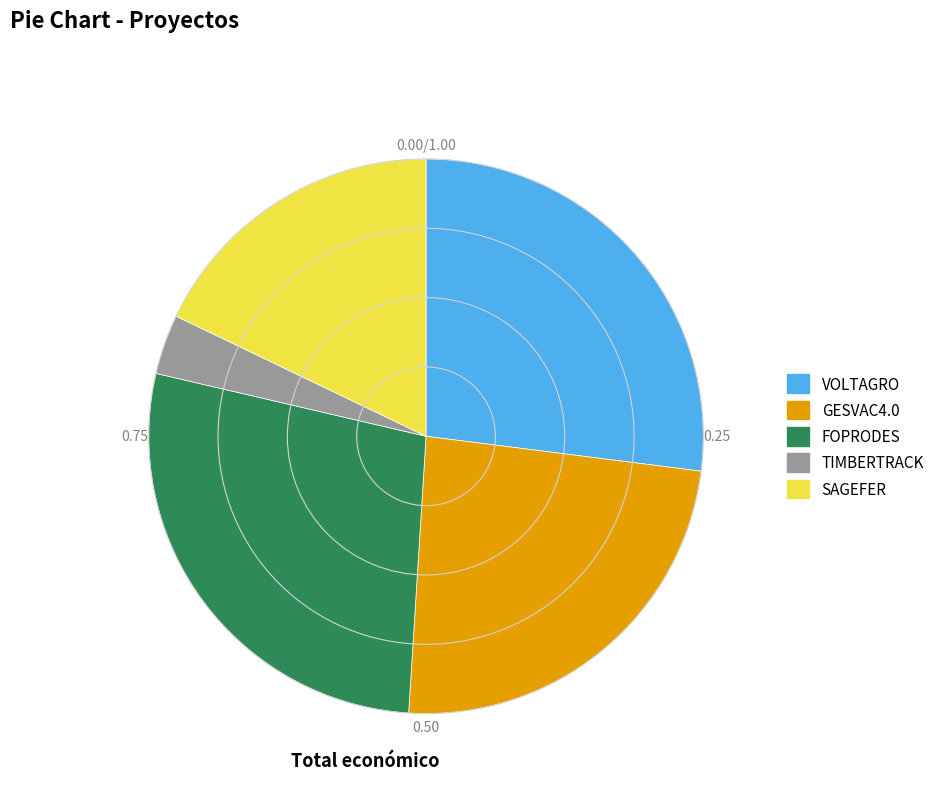

Rank the categories by value from highest to lowest.

FOPRODES, VOLTAGRO, GESVAC4.0, SAGEFER, TIMBERTRACK